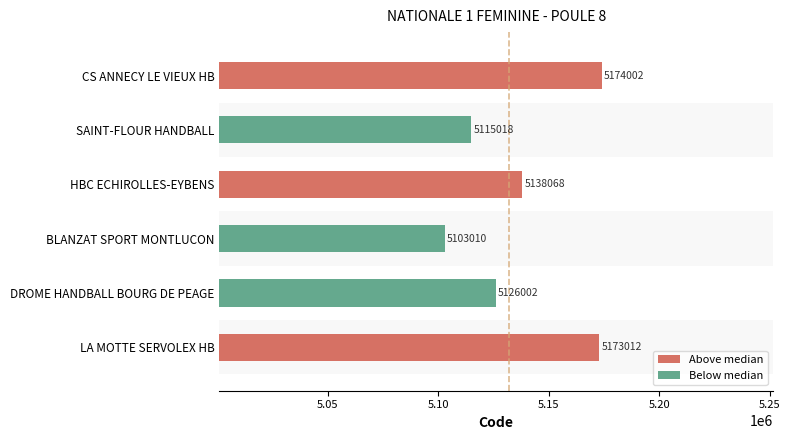

Rank the categories by value from highest to lowest.

CS ANNECY LE VIEUX HB, LA MOTTE SERVOLEX HB, HBC ECHIROLLES-EYBENS, DROME HANDBALL BOURG DE PEAGE, SAINT-FLOUR HANDBALL, BLANZAT SPORT MONTLUCON